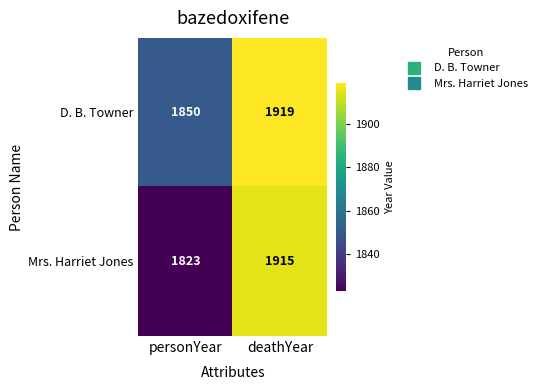

How many categories are shown in the chart?

2